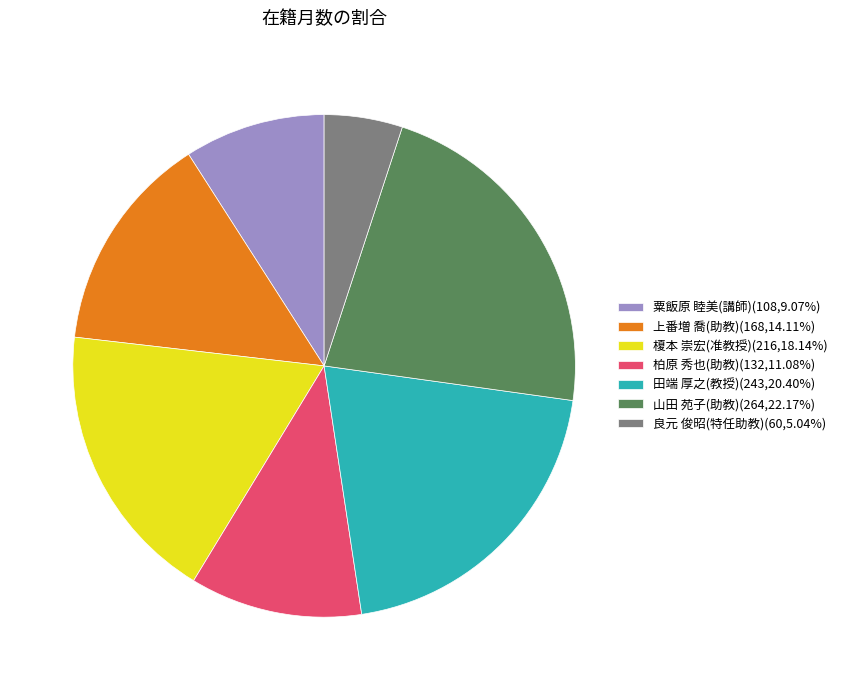

Which category has the smallest portion of the pie?

良元 俊昭(特任助教)